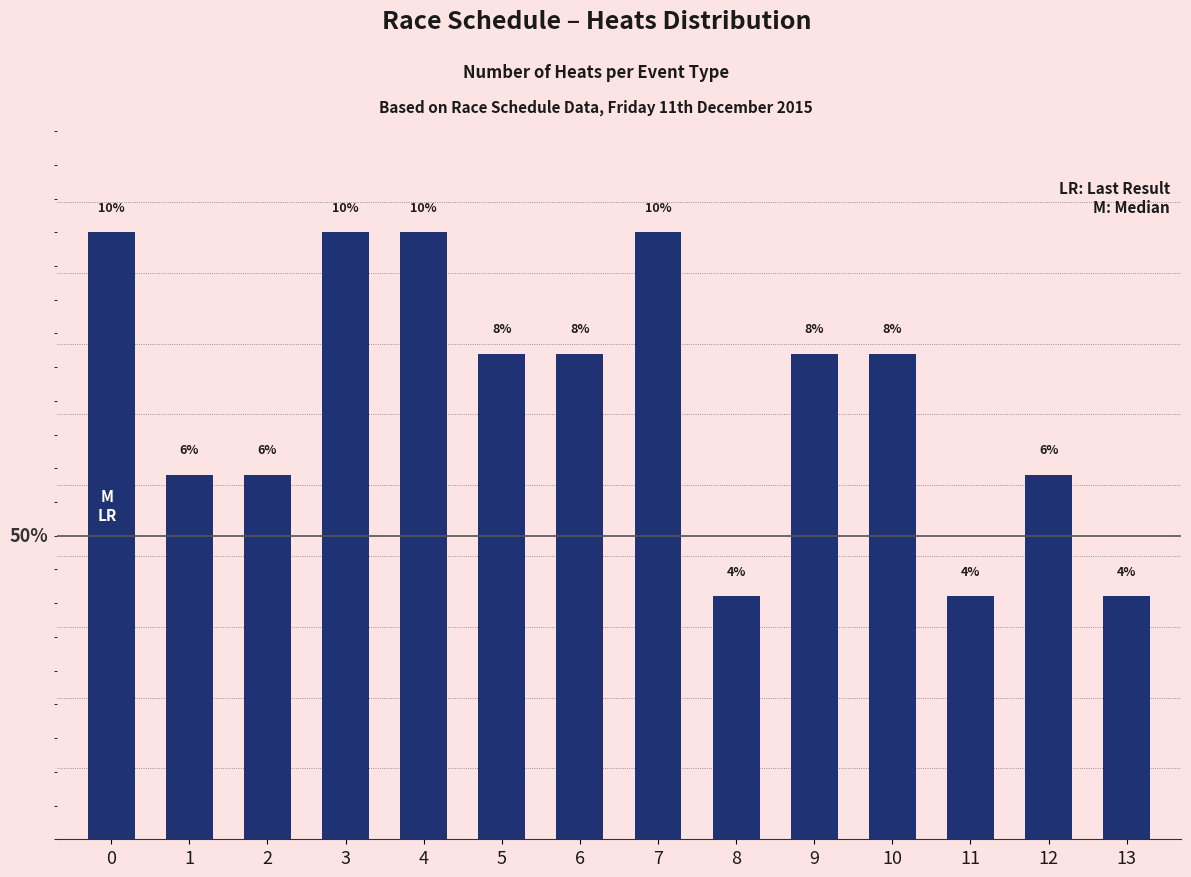

Reading right to left, what are all the values shown in this chart?

13=3.9	12=5.9	11=3.9	10=7.8	9=7.8	8=3.9	7=9.8	6=7.8	5=7.8	4=9.8	3=9.8	2=5.9	1=5.9	0=9.8